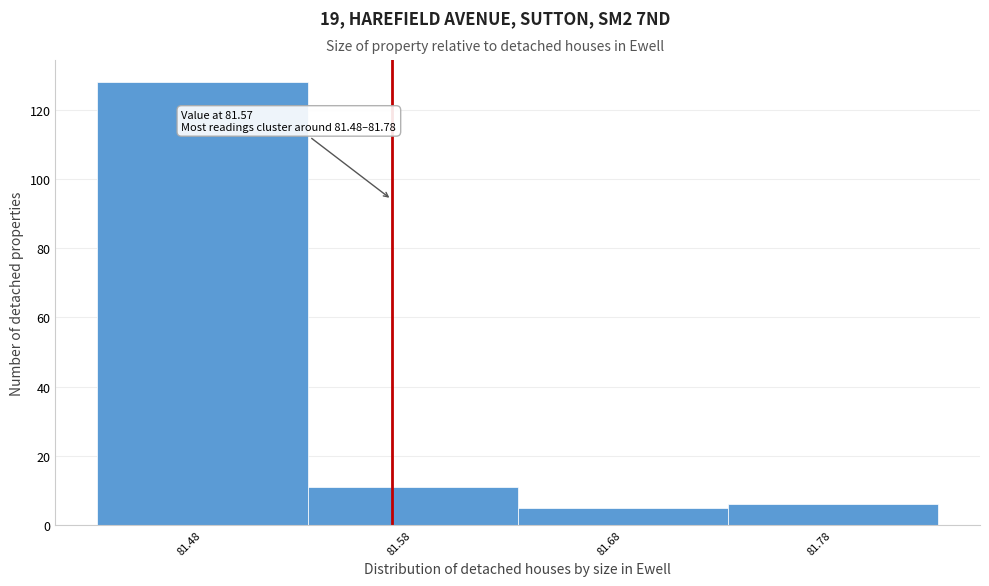

Over which range of the x-axis is the bar tallest?

81.43 to 81.53